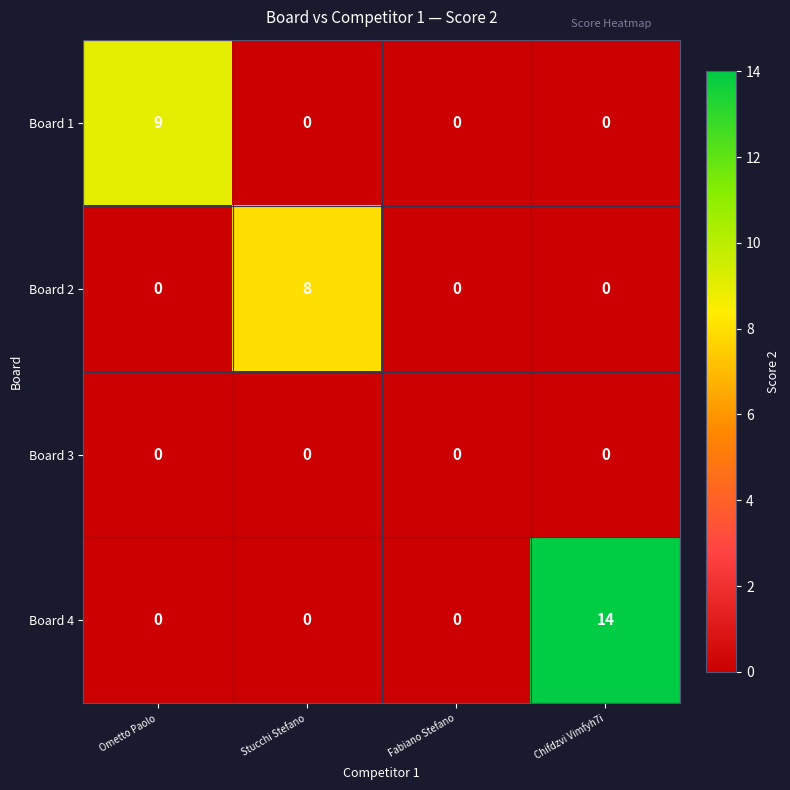

What is the total value across all series at Chifdzvi Vimfyh7i?

14